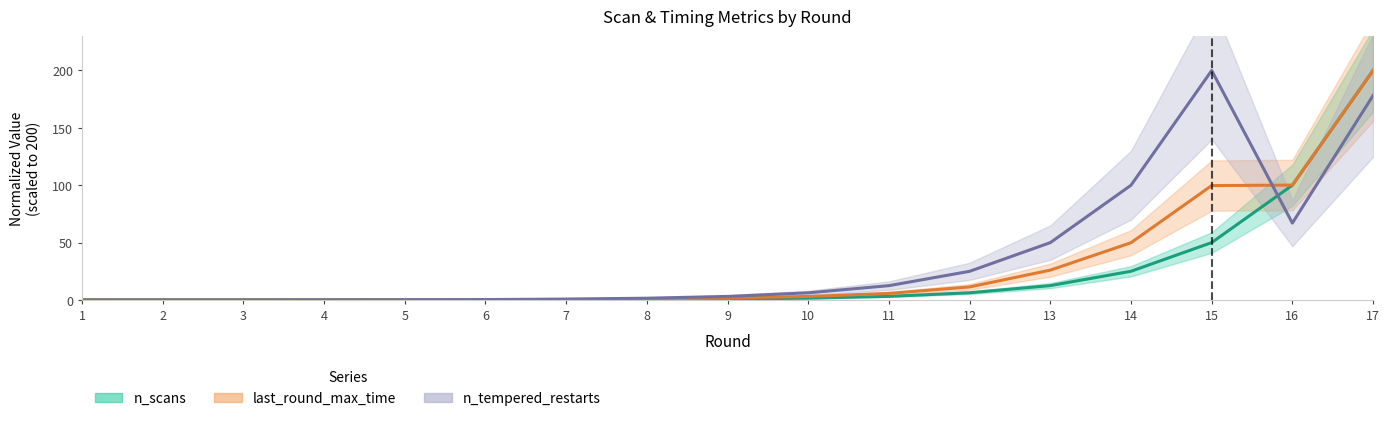

What is the average value of the last_round_max_time series?

29.4